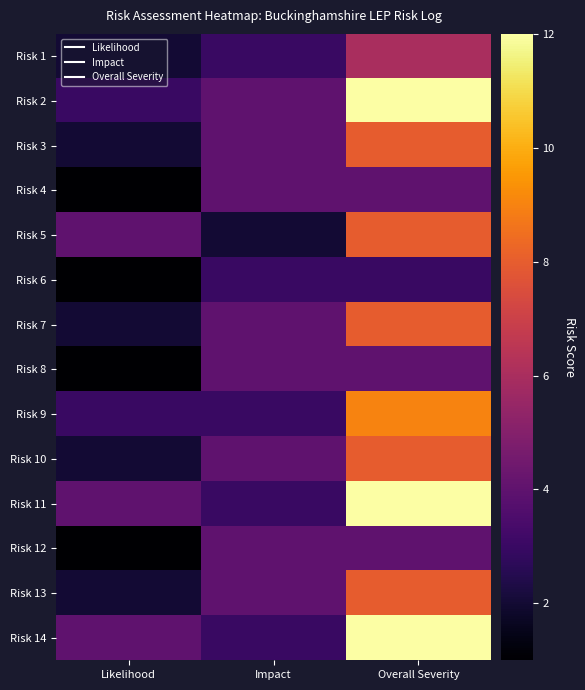

What is the greatest value displayed?

12